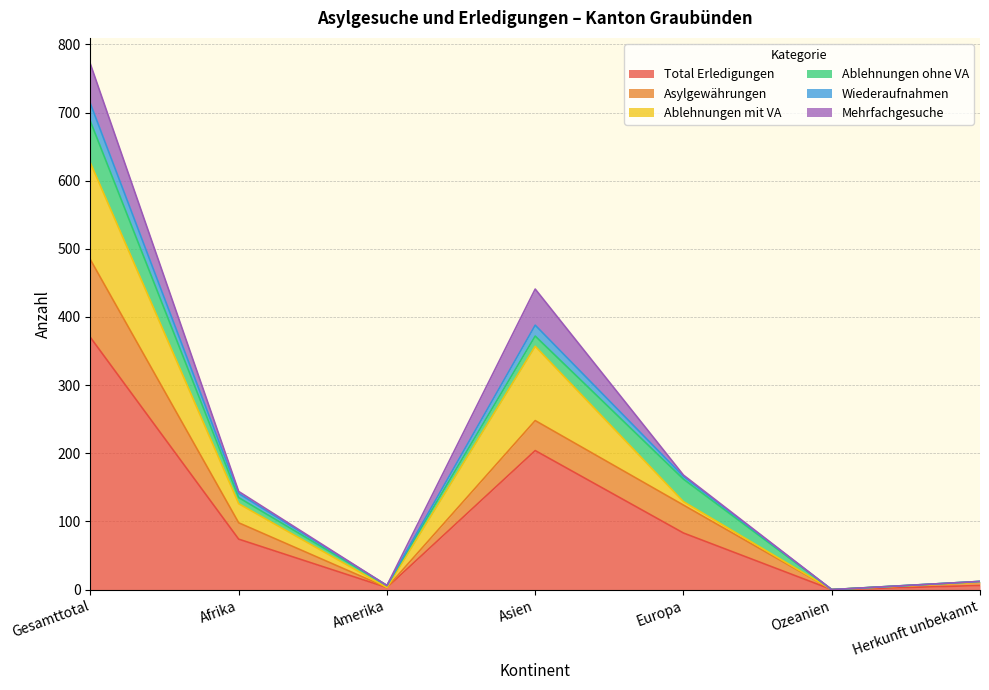

True or false: Asylgewährungen and Wiederaufnahmen intersect in this chart.

False